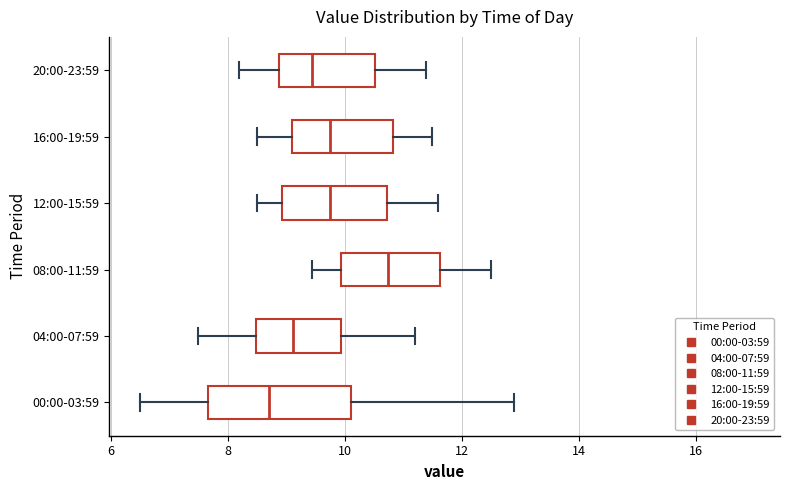

Reading bottom to top, read every box against the x-axis: the position of its median line, the range the box covers, and the ends of its whiskers. The values are not printed on the chart, so give them approximately, as read against the axis.

00:00-03:59: median 8.8, box 7.6 to 10.2, whiskers 6.6 to 13.0
04:00-07:59: median 9.2, box 8.4 to 10.0, whiskers 7.6 to 11.2
08:00-11:59: median 10.8, box 10.0 to 11.6, whiskers 9.4 to 12.6
12:00-15:59: median 9.8, box 9.0 to 10.8, whiskers 8.6 to 11.6
16:00-19:59: median 9.8, box 9.2 to 10.8, whiskers 8.6 to 11.6
20:00-23:59: median 9.4, box 8.8 to 10.6, whiskers 8.2 to 11.4